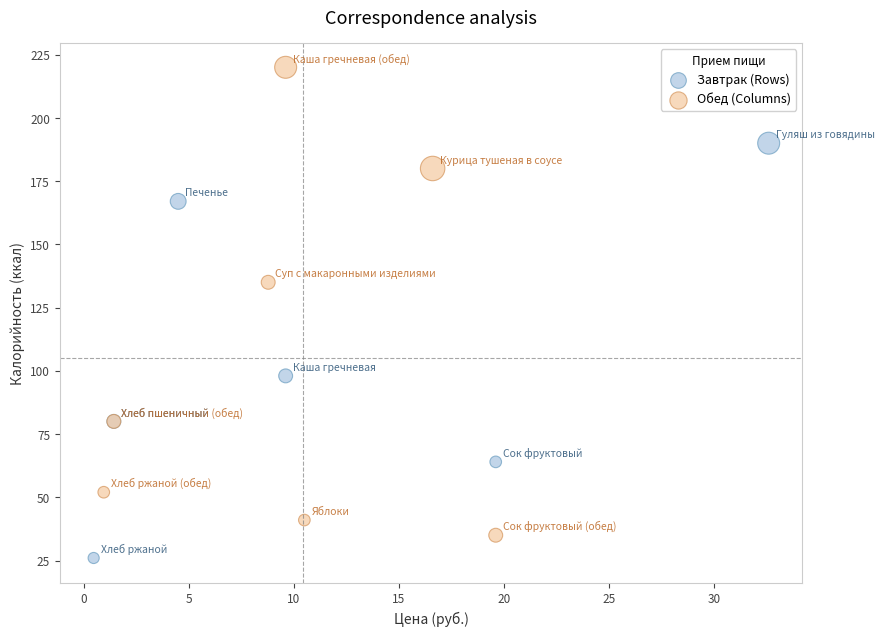

Which series contains the lowest Y value?

Завтрак (Rows)